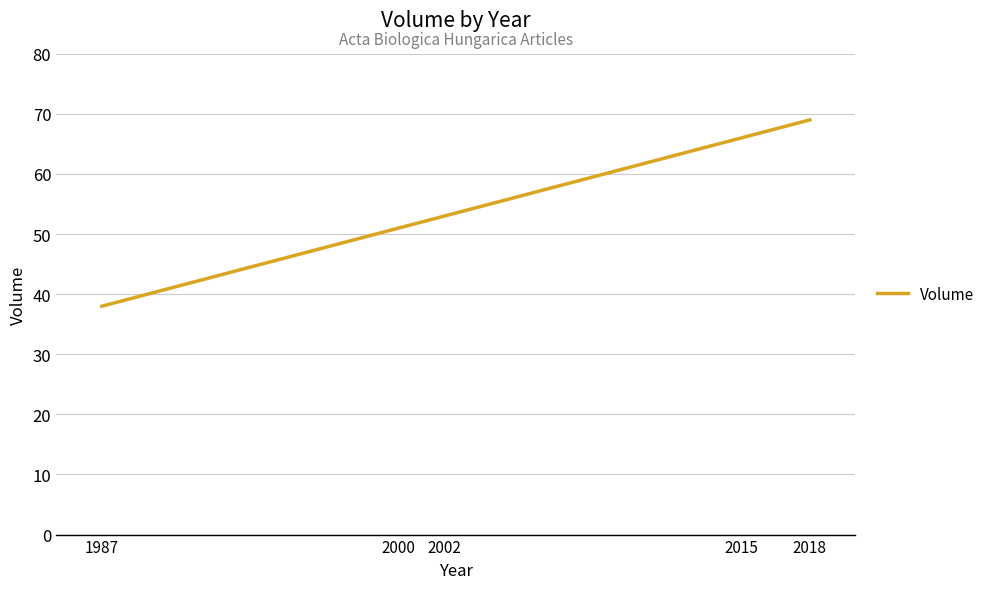

Rank the categories by value from highest to lowest.

2018, 2015, 2002, 2000, 1987